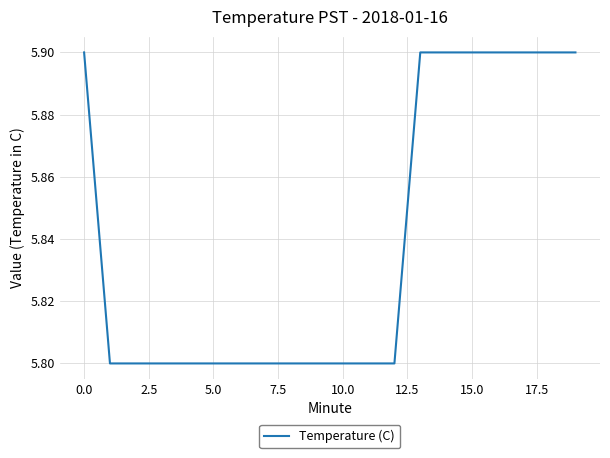

What is the minimum value shown in the chart?

5.8